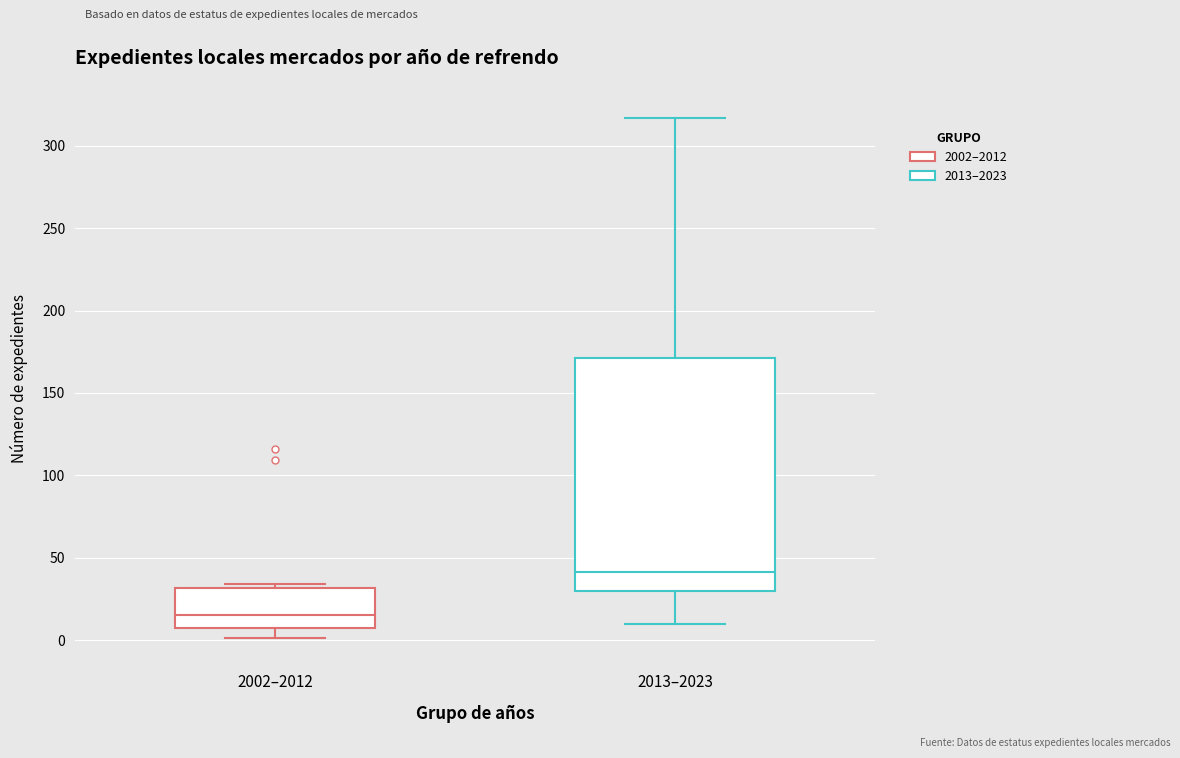

Reading left to right, read every box against the y-axis: the position of its median line, the range the box covers, and the ends of its whiskers. The values are not printed on the chart, so give them approximately, as read against the axis.

2002–2012: median 15, box 5 to 30, whiskers 0 to 35
2013–2023: median 40, box 30 to 170, whiskers 10 to 315